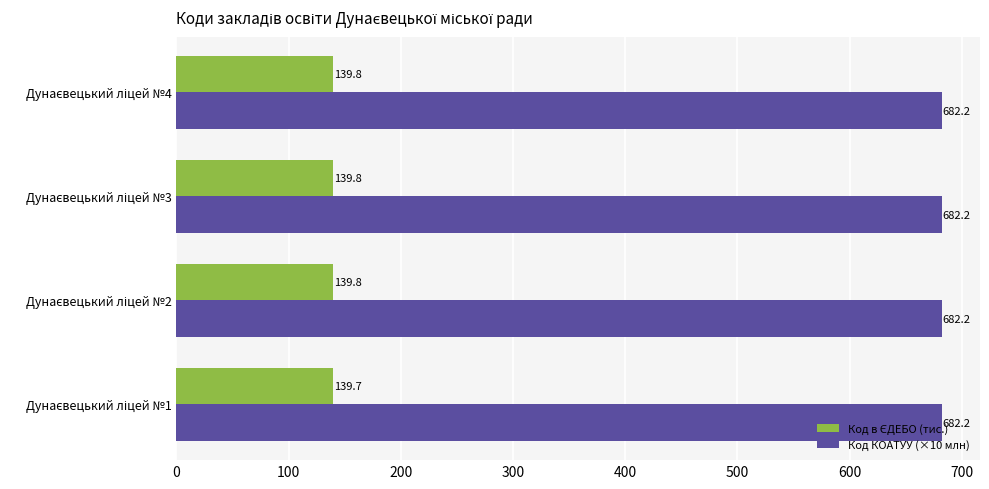

What is the greatest value displayed?

682.2